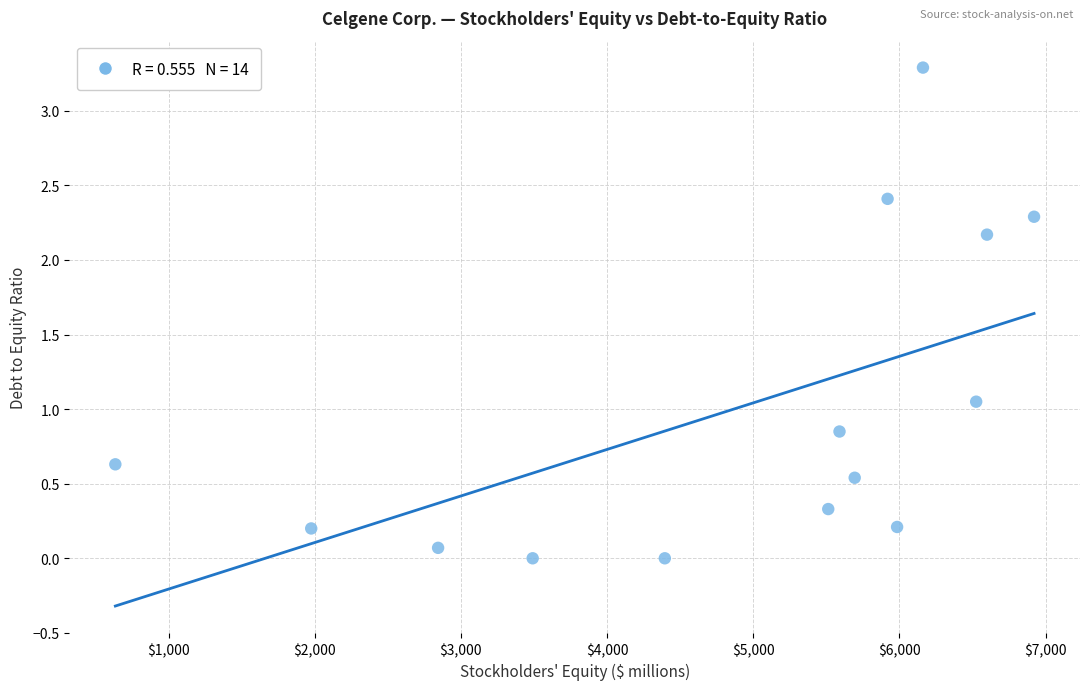

What is the range of X values (max minus min)?

6285.0